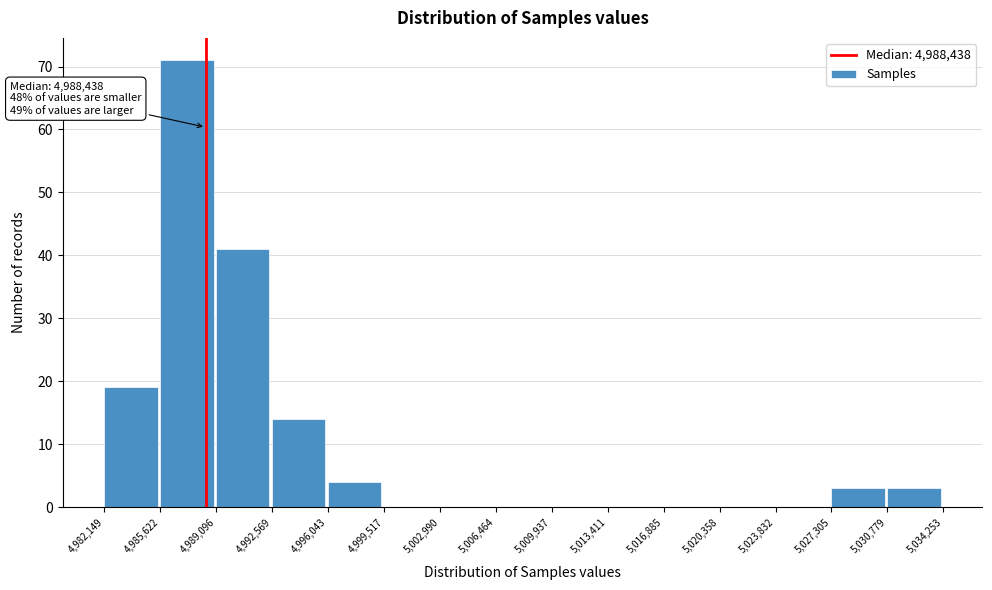

Over which range of the x-axis is the bar tallest?

4,985,622 to 4,989,096